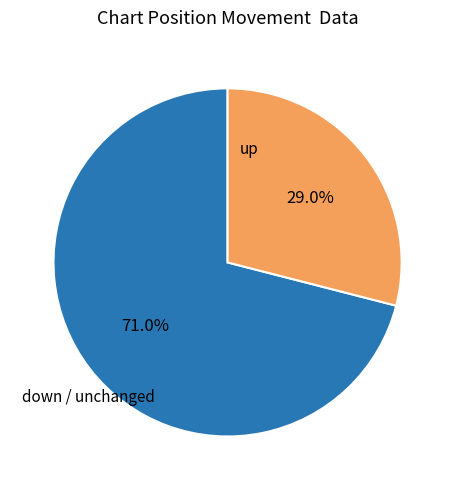

To the nearest percent, what is the average slice percentage?

50%